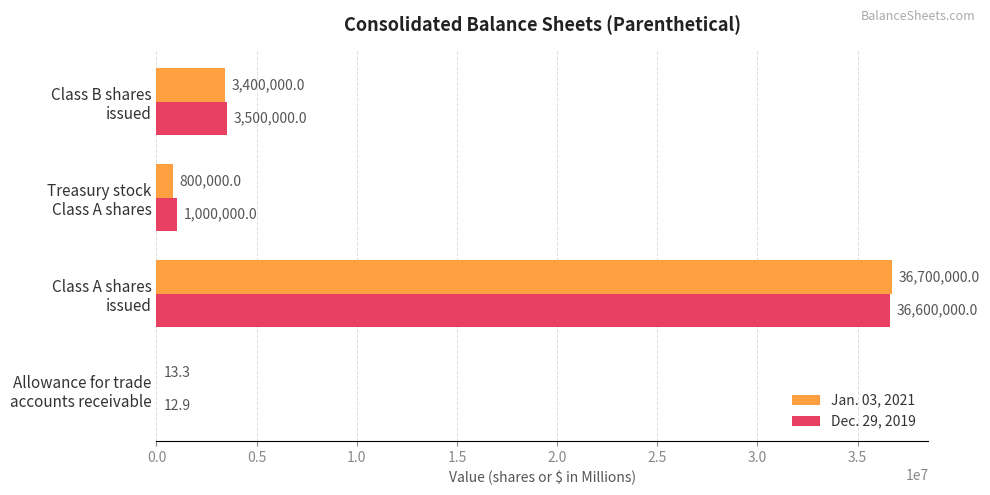

Which series has the largest total across all categories?

Dec. 29, 2019